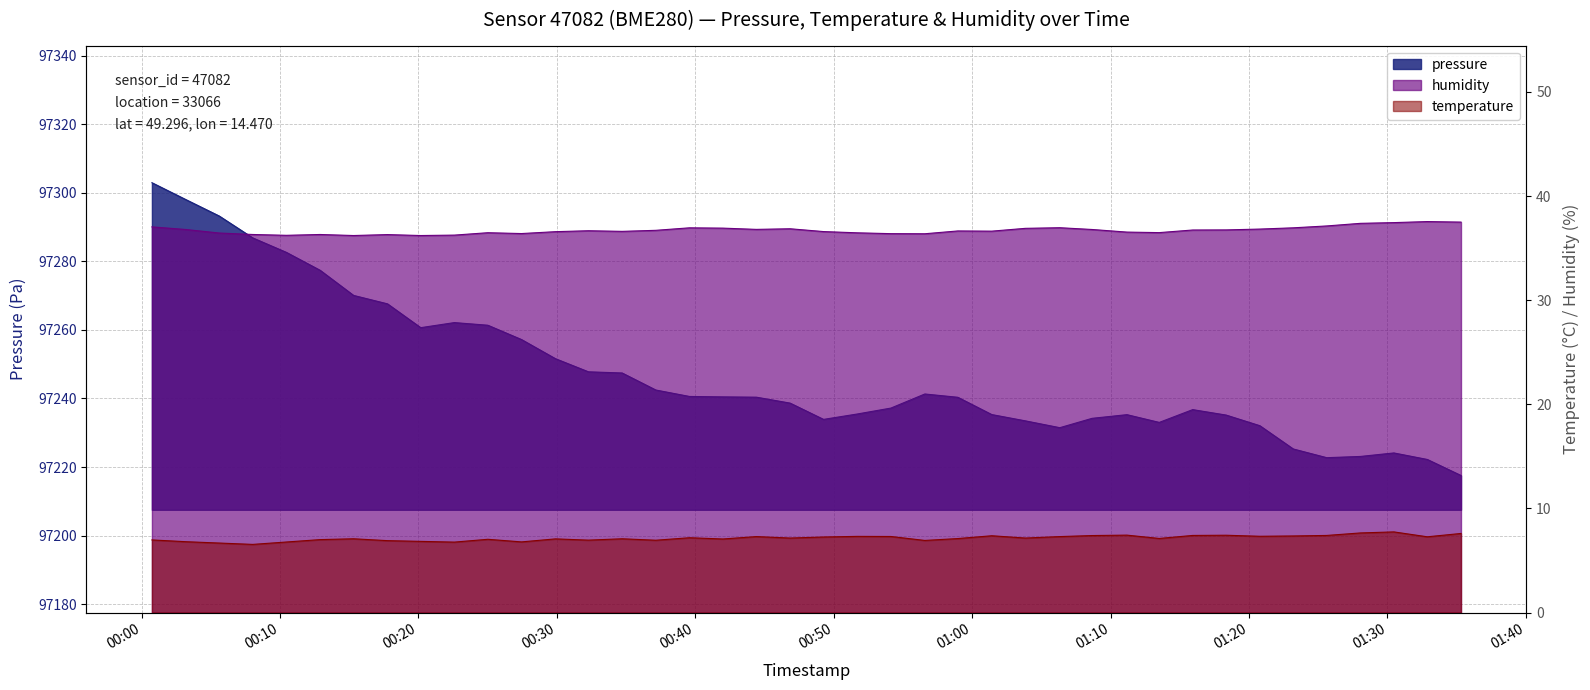

Where is pressure nearest to the value 97260?

2022-11-28T00:20:10